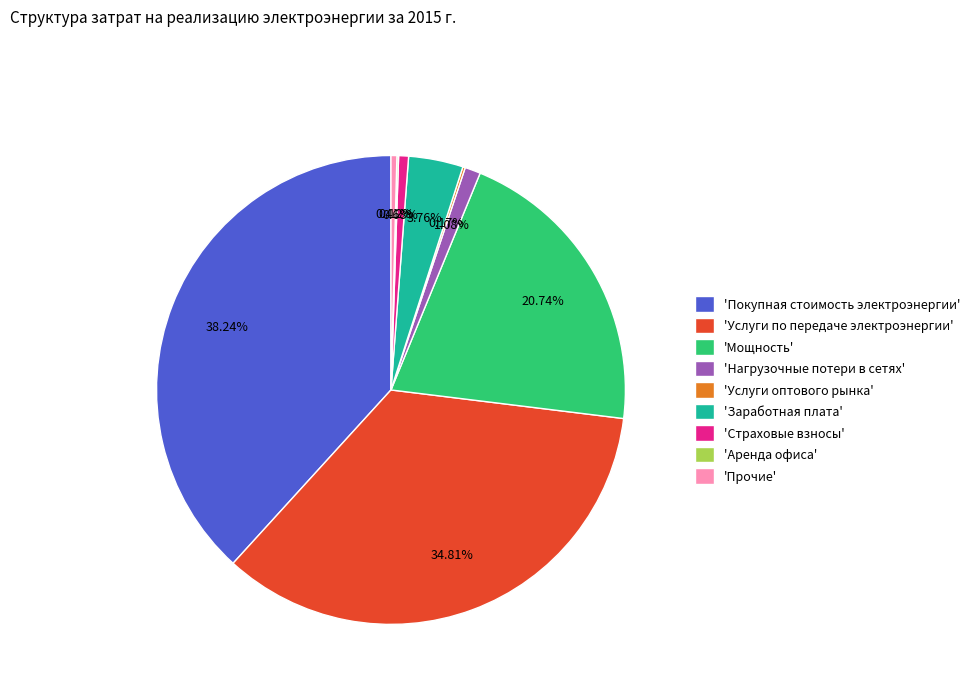

Combined, do 'Страховые взносы' and 'Нагрузочные потери в сетях' account for over 50%?

No